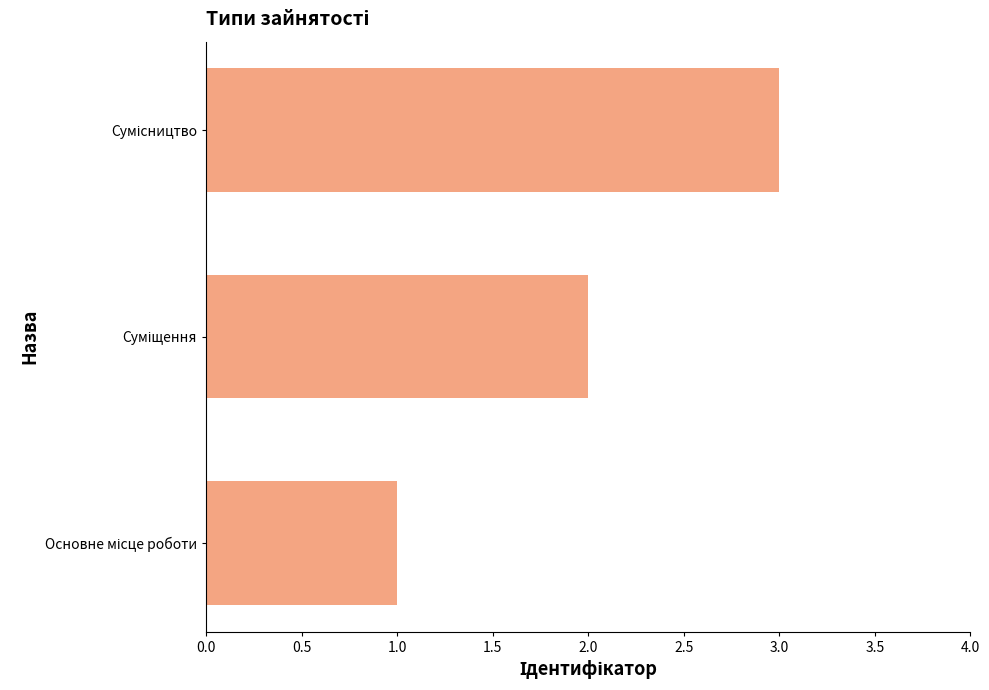

What is the difference between the maximum and minimum values?

2